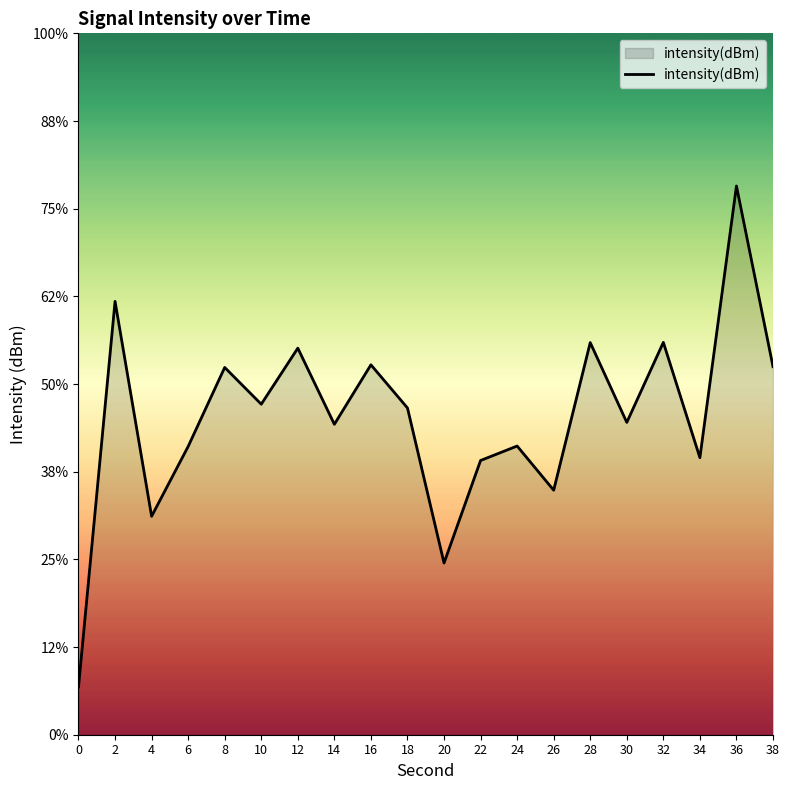

How many values are below -131?

12